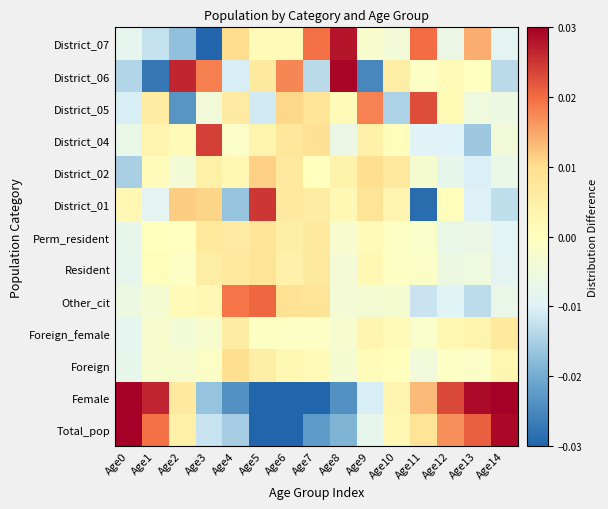

List the series in order of their peak value, highest first.

Female, Total_pop, District_06, District_07, District_01, District_04, District_05, Other_cit, District_02, Foreign, Resident, Perm_resident, Foreign_female